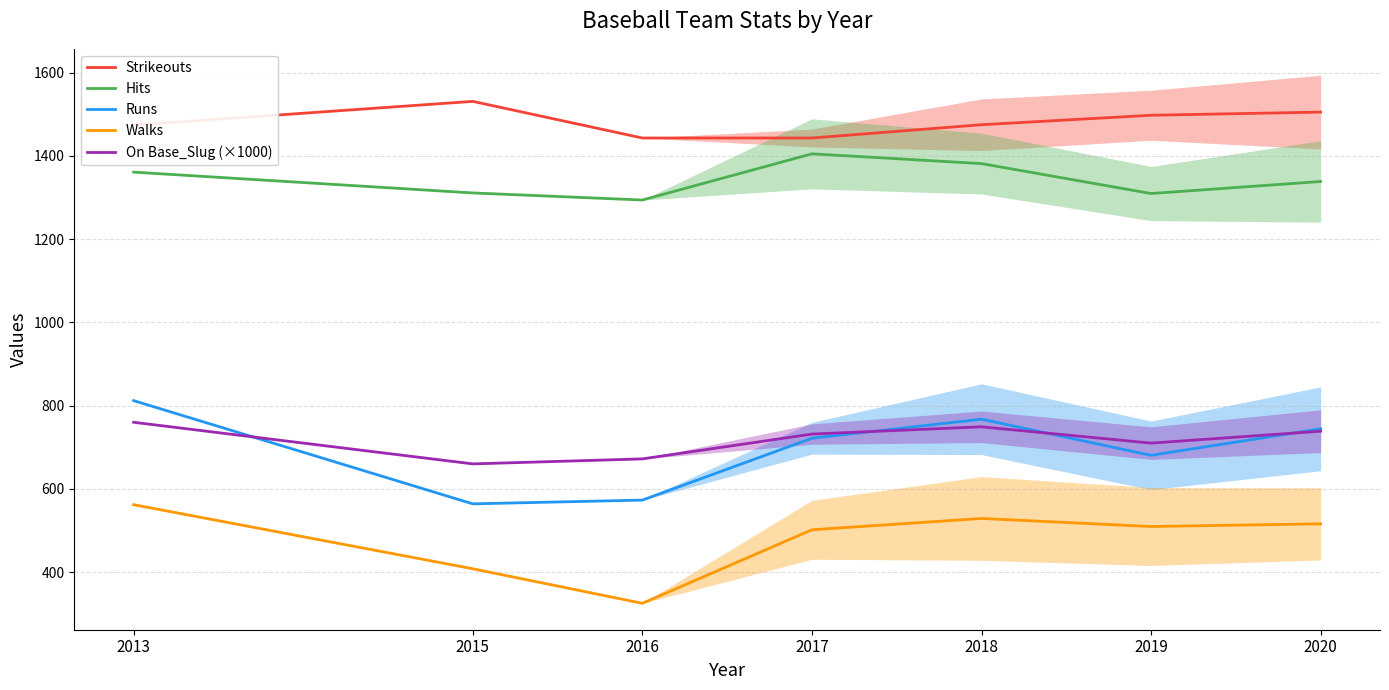

At which category does On Base_Slug (×1000) reach its first local peak?

2018